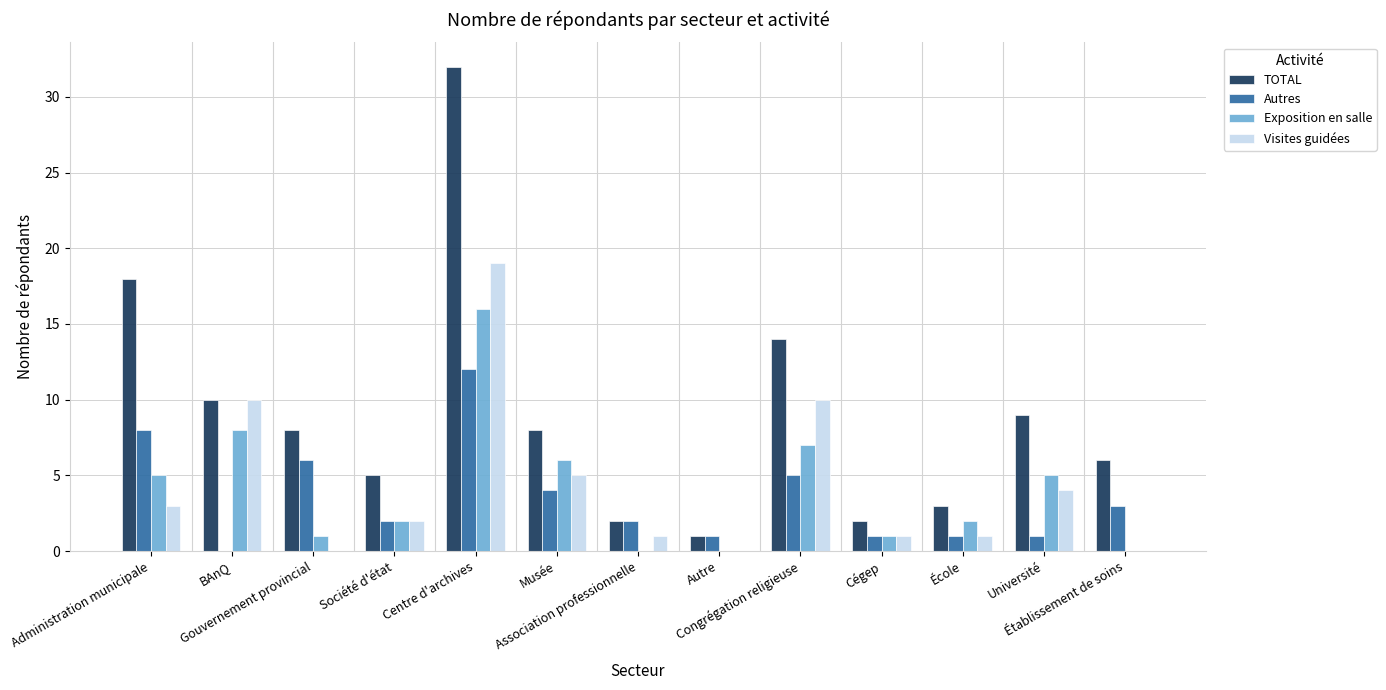

Does the chart contain stacked bars?

No